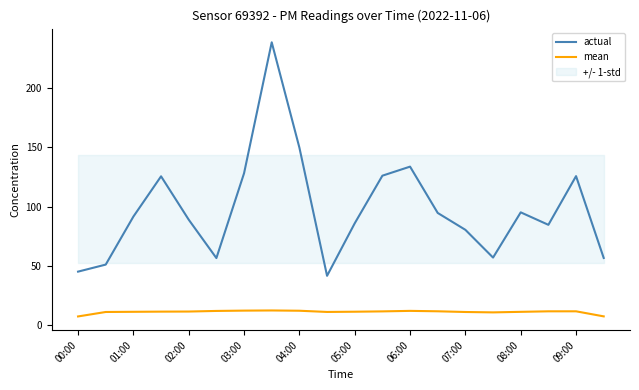

True or false: mean and actual cross at least once.

False